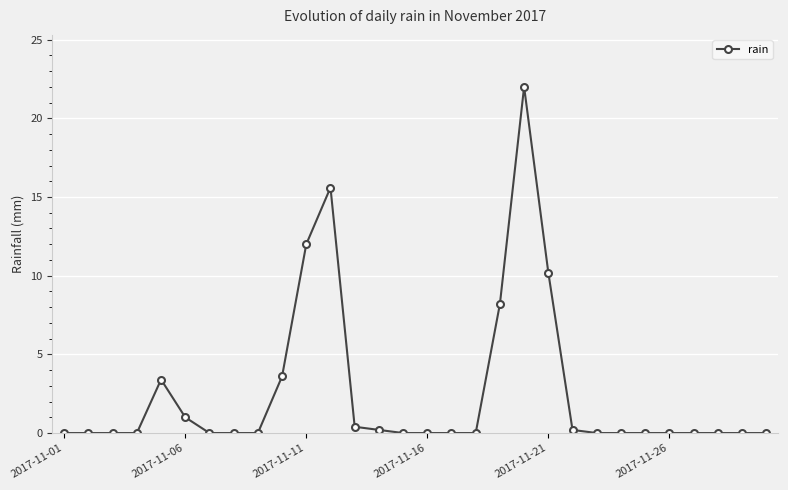

What is the value of the 5th point from the left?

3.4